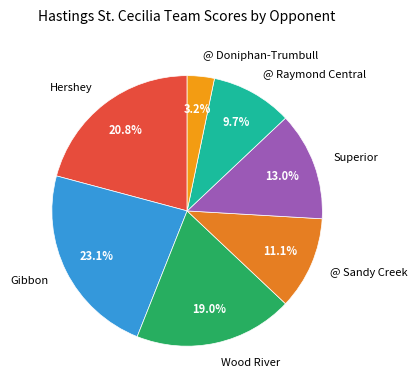

What is the largest slice in the pie chart?

Gibbon